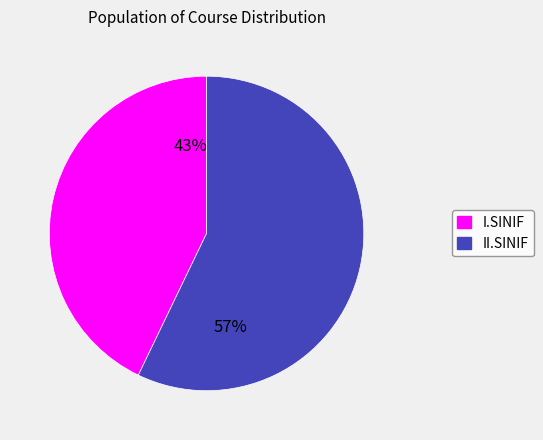

Which slice represents more than half of the pie?

II.SINIF